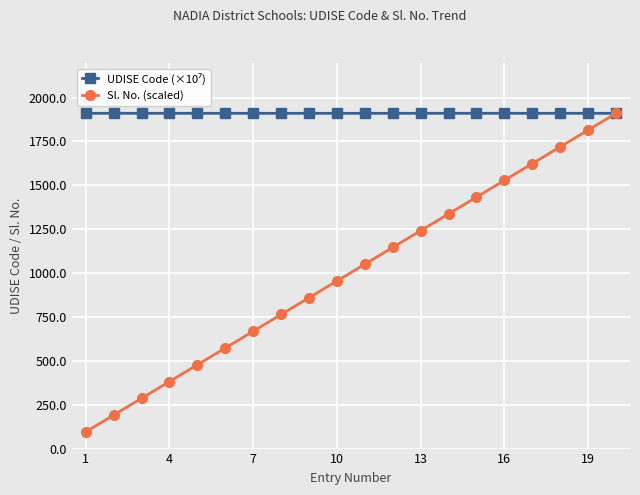

At how many categories does at least one series exceed 1497?

20